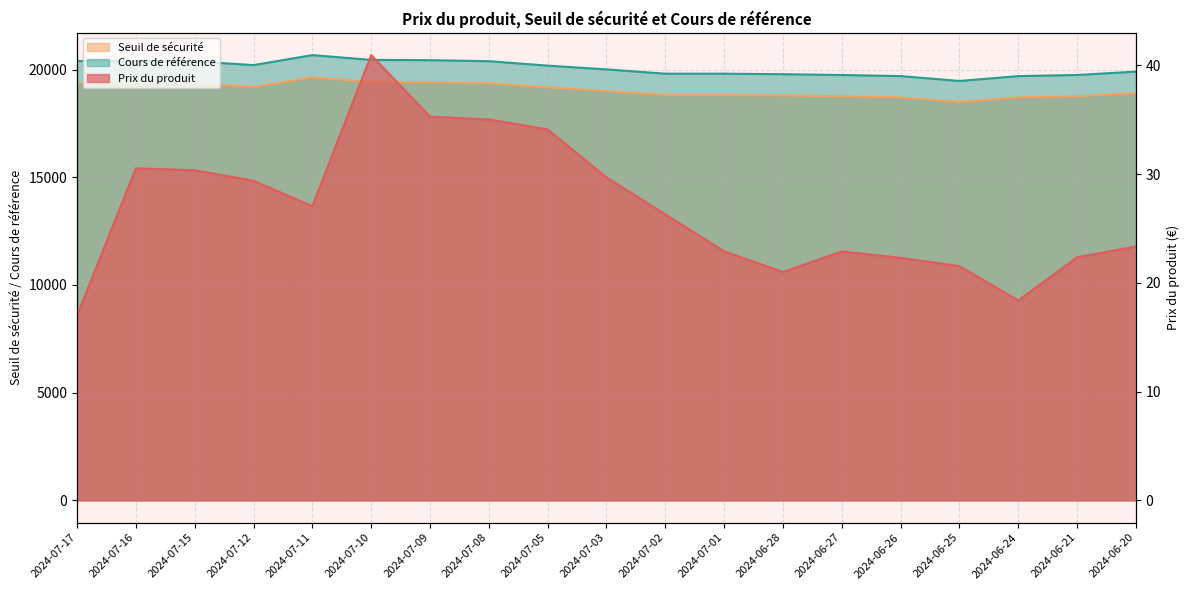

At which label does Seuil de sécurité reach its peak?

2024-07-11